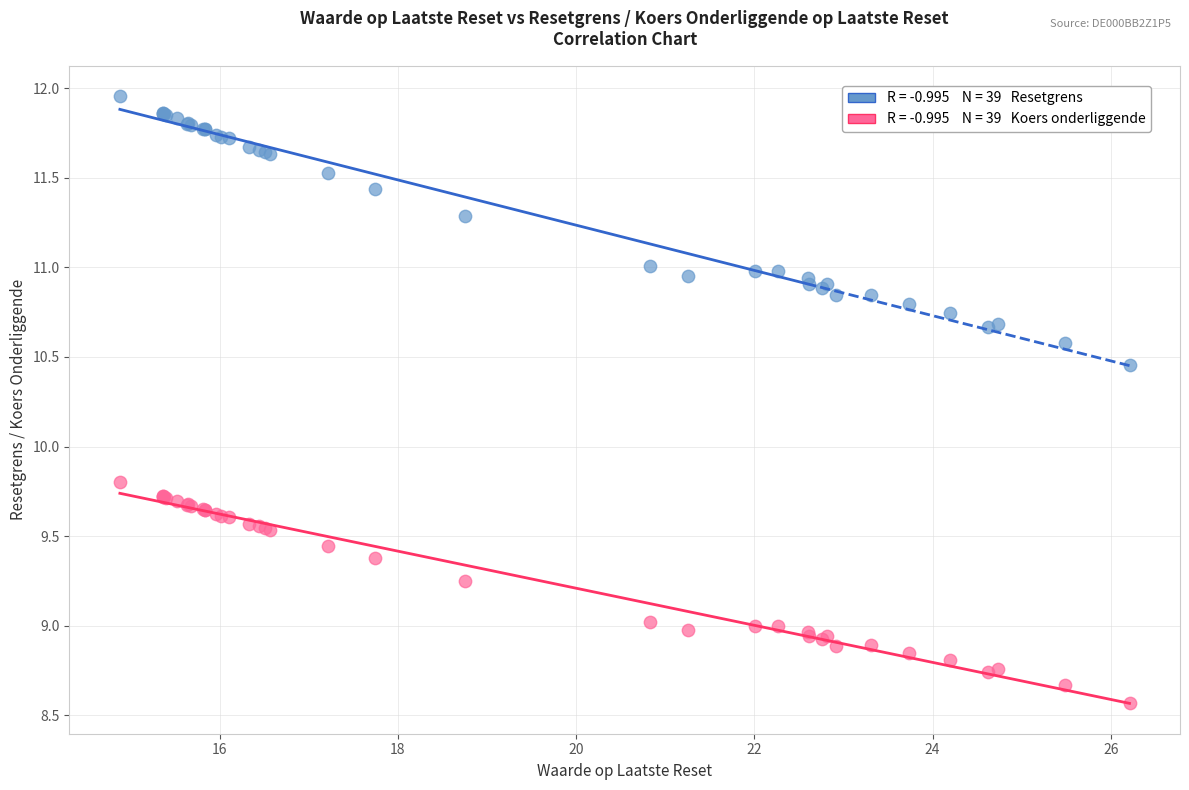

Across all series, what Y value is closest to 10?

9.8